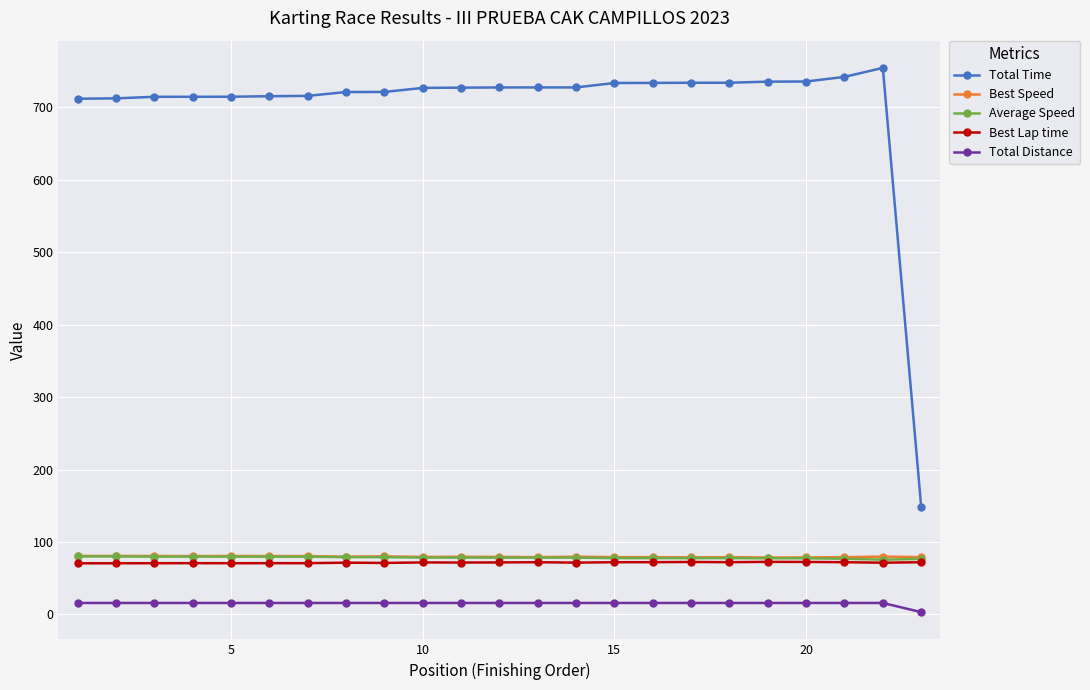

True or false: Total Distance and Total Time intersect in this chart.

False